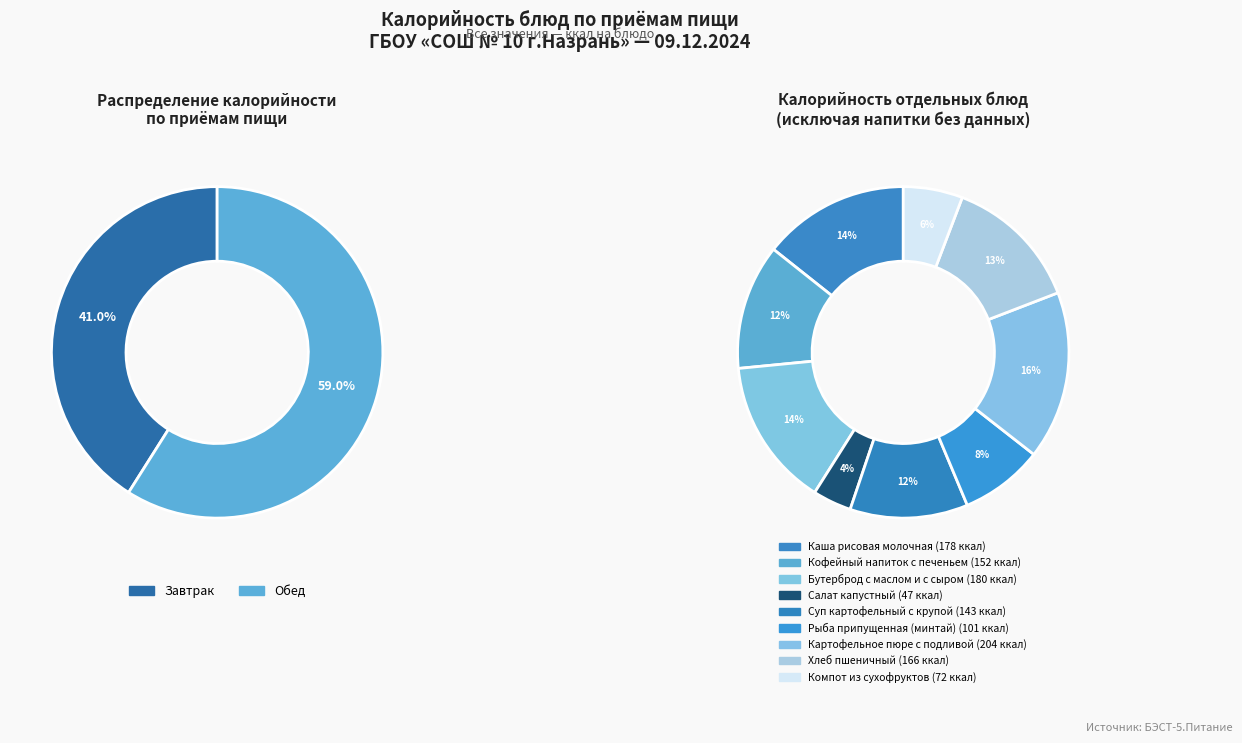

What percentage is the Суп картофельный с крупой slice, to the nearest percent?

12%